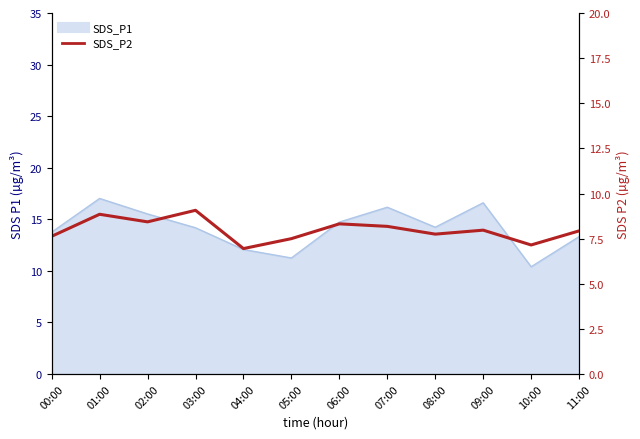

Reading left to right, what are all the values shown in this chart?

7.6	8.8	8.4	9.1	7.0	7.5	8.3	8.2	7.8	8.0	7.2	7.9